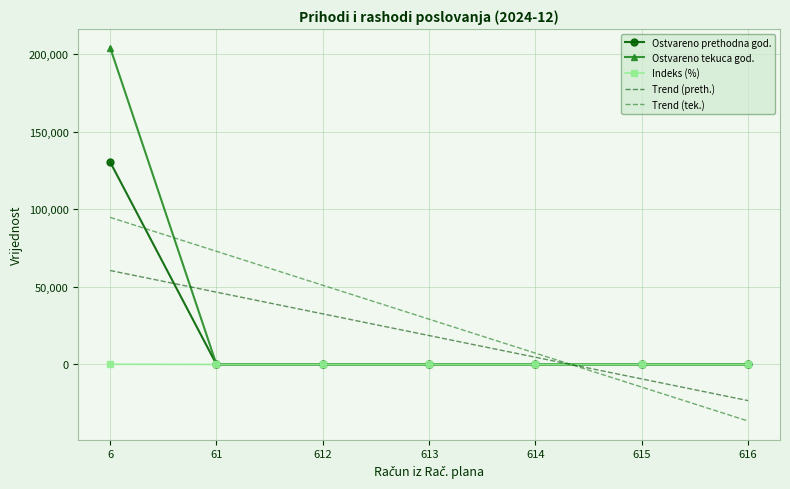

How many values in Trend (preth.) are above zero?

5